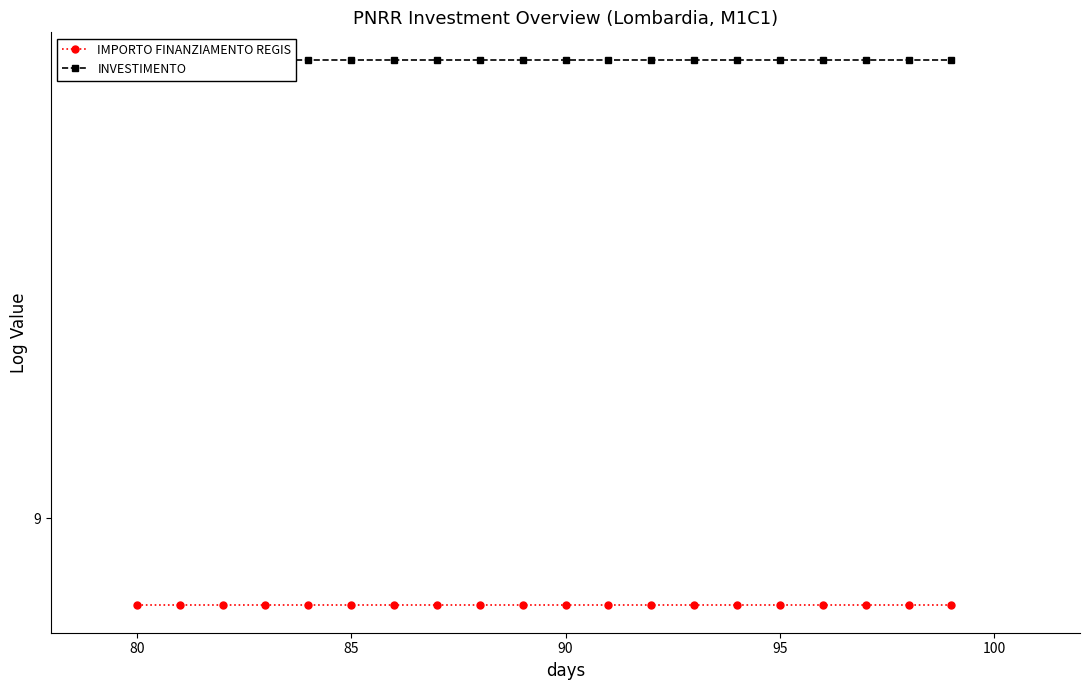

Does the chart display data point markers on the line(s)?

Yes